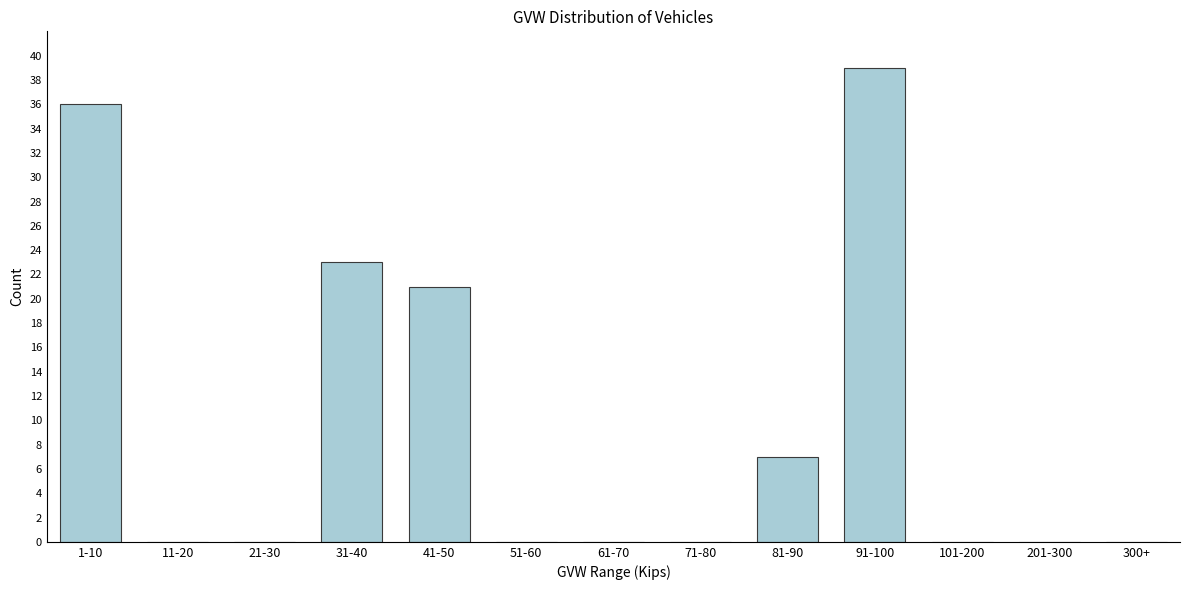

Reading left to right, extract all data points from this chart.

1-10=36	11-20=0	21-30=0	31-40=23	41-50=21	51-60=0	61-70=0	71-80=0	81-90=7	91-100=39	101-200=0	201-300=0	300+=0